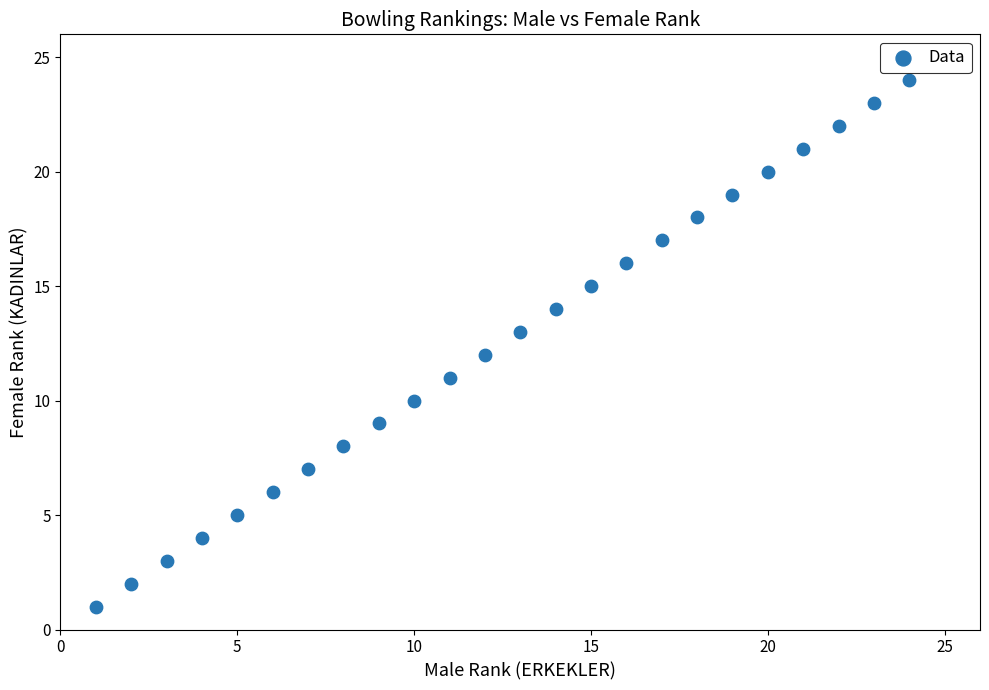

What is the range of X values (max minus min)?

23